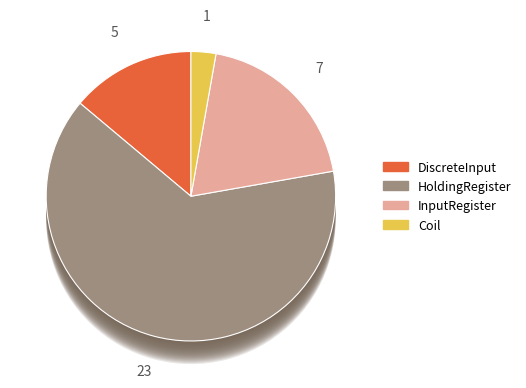

What is the largest slice in the pie chart?

HoldingRegister